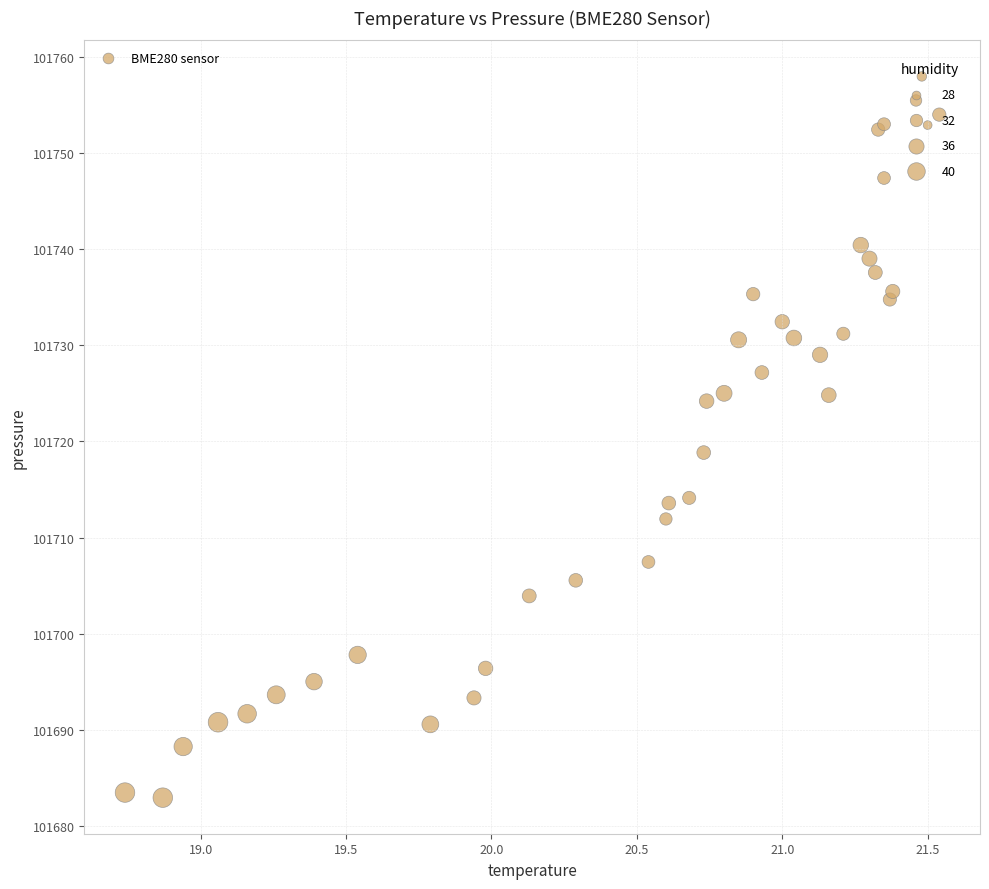

What Y value in the scatter plot is closest to 101720?

101718.8